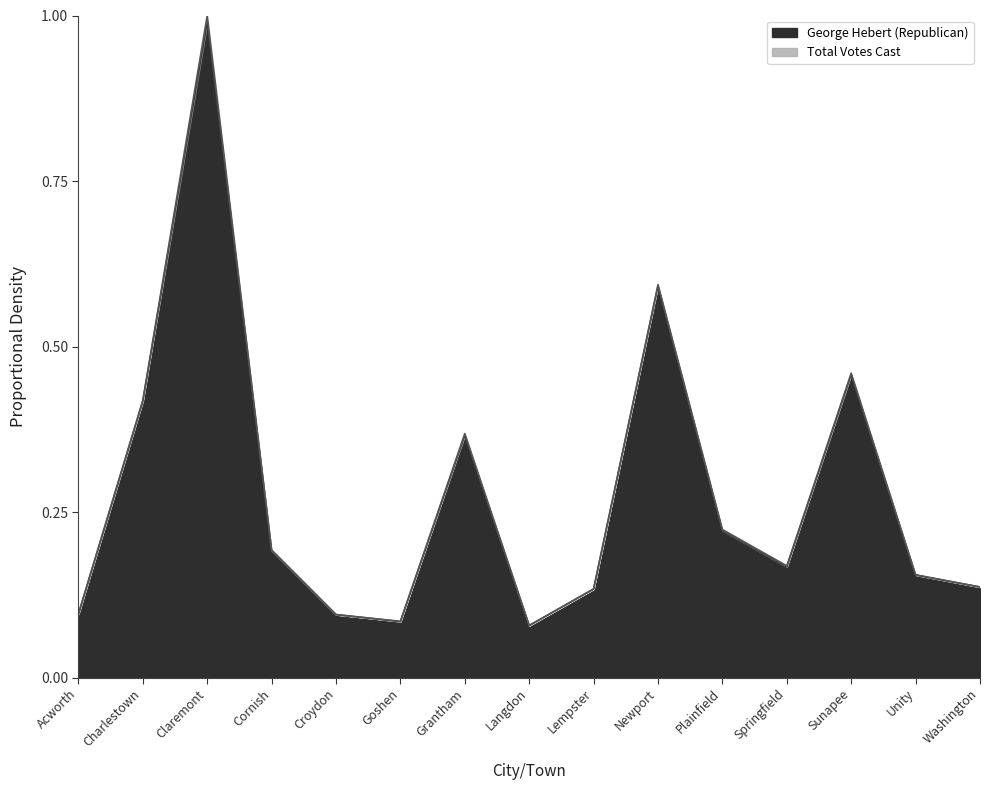

What is the sum of the George Hebert (Republican) values at Lempster and Charlestown?

0.6